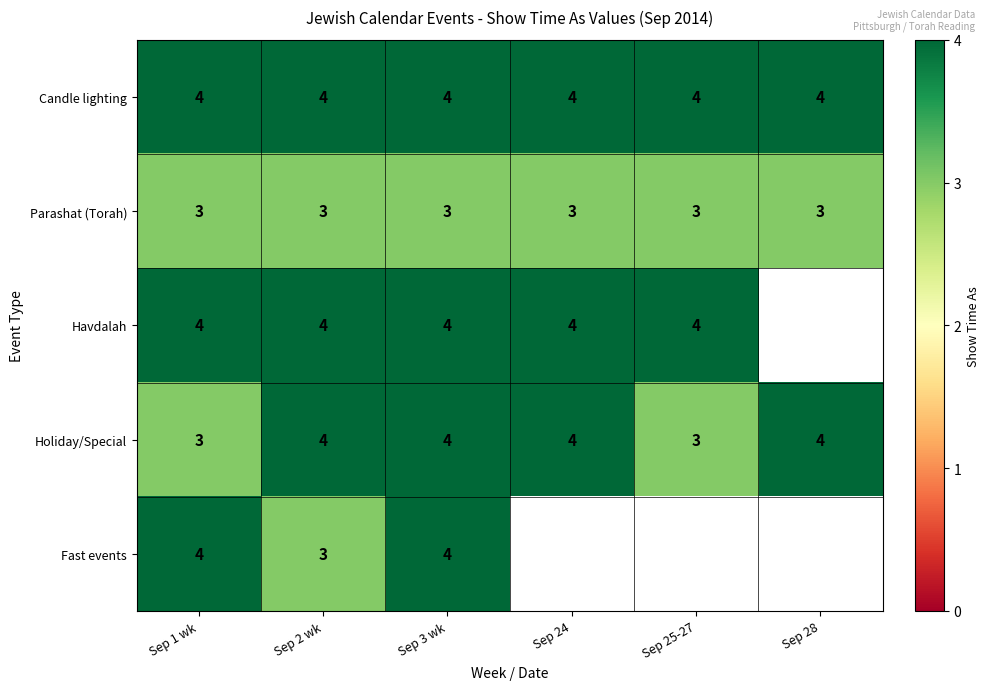

Is it true that Havdalah equals 4 at Sep 25-27?

True